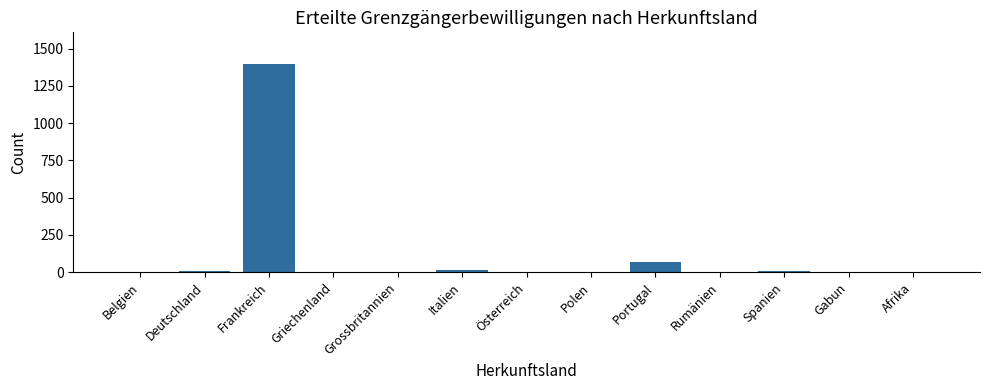

What is the sum of all values?

1512